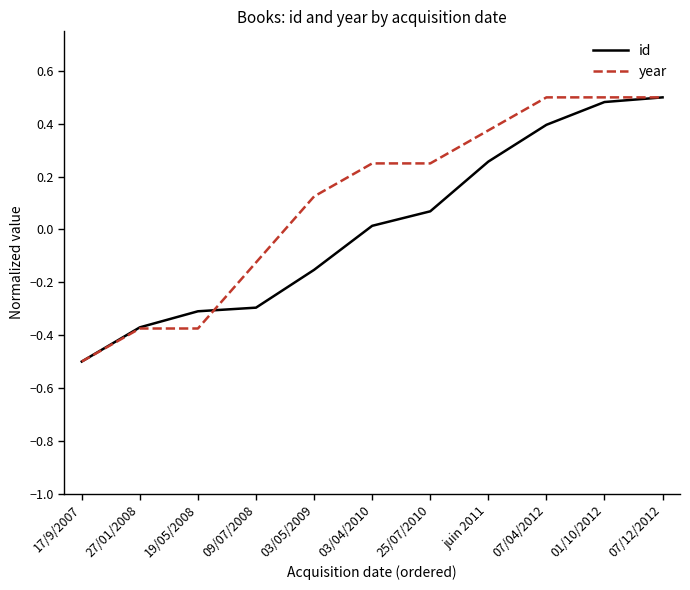

Where does the year series first go above 0?

03/05/2009